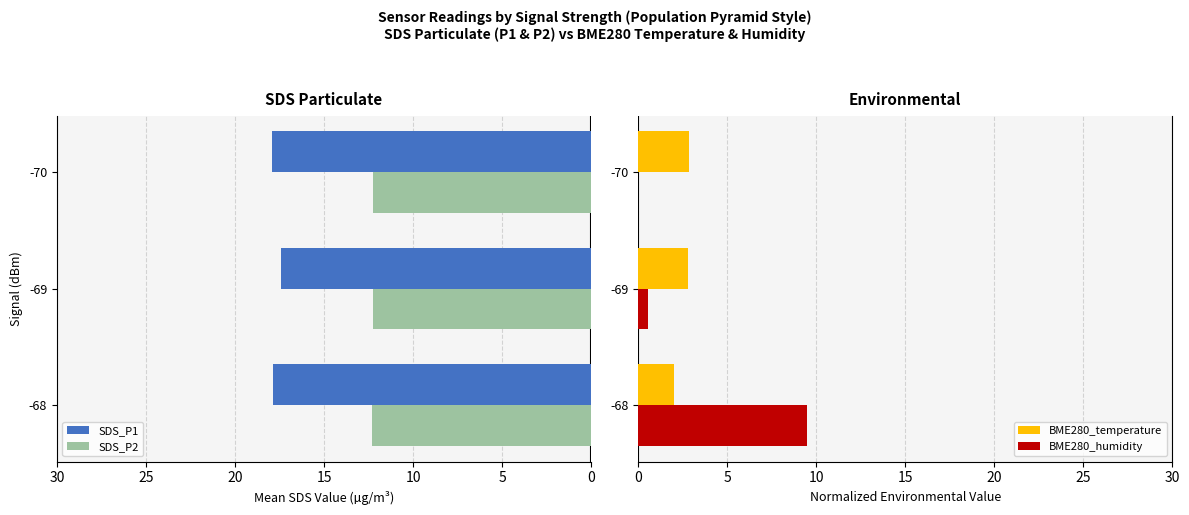

What is the value of the BME280_temperature bar at the 1st from the left?

2.0